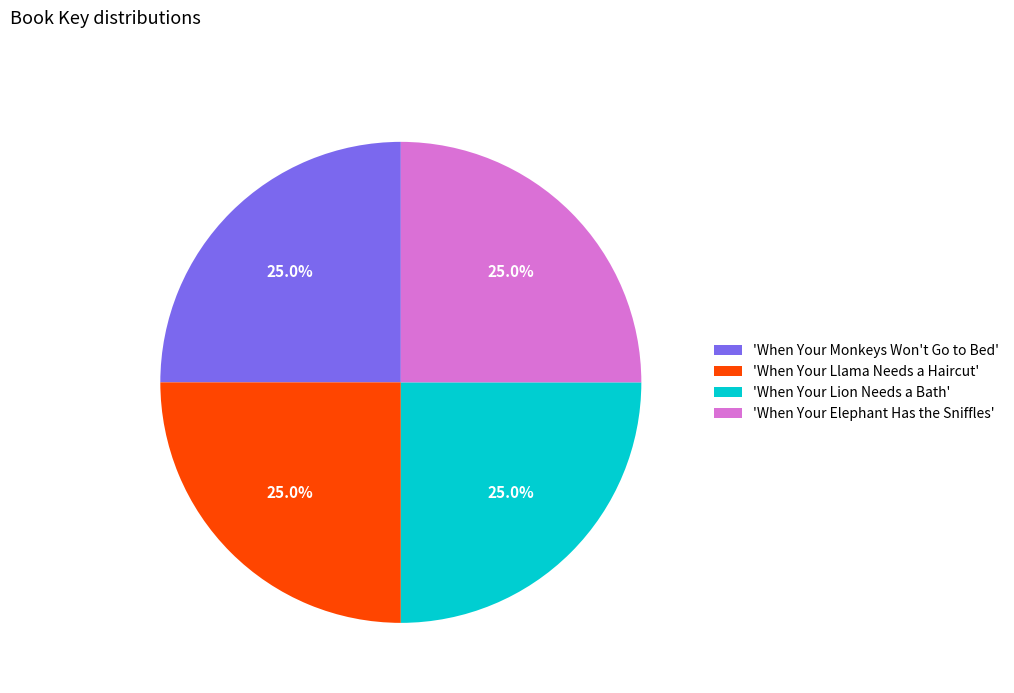

To the nearest percent, what is the average slice percentage?

25%